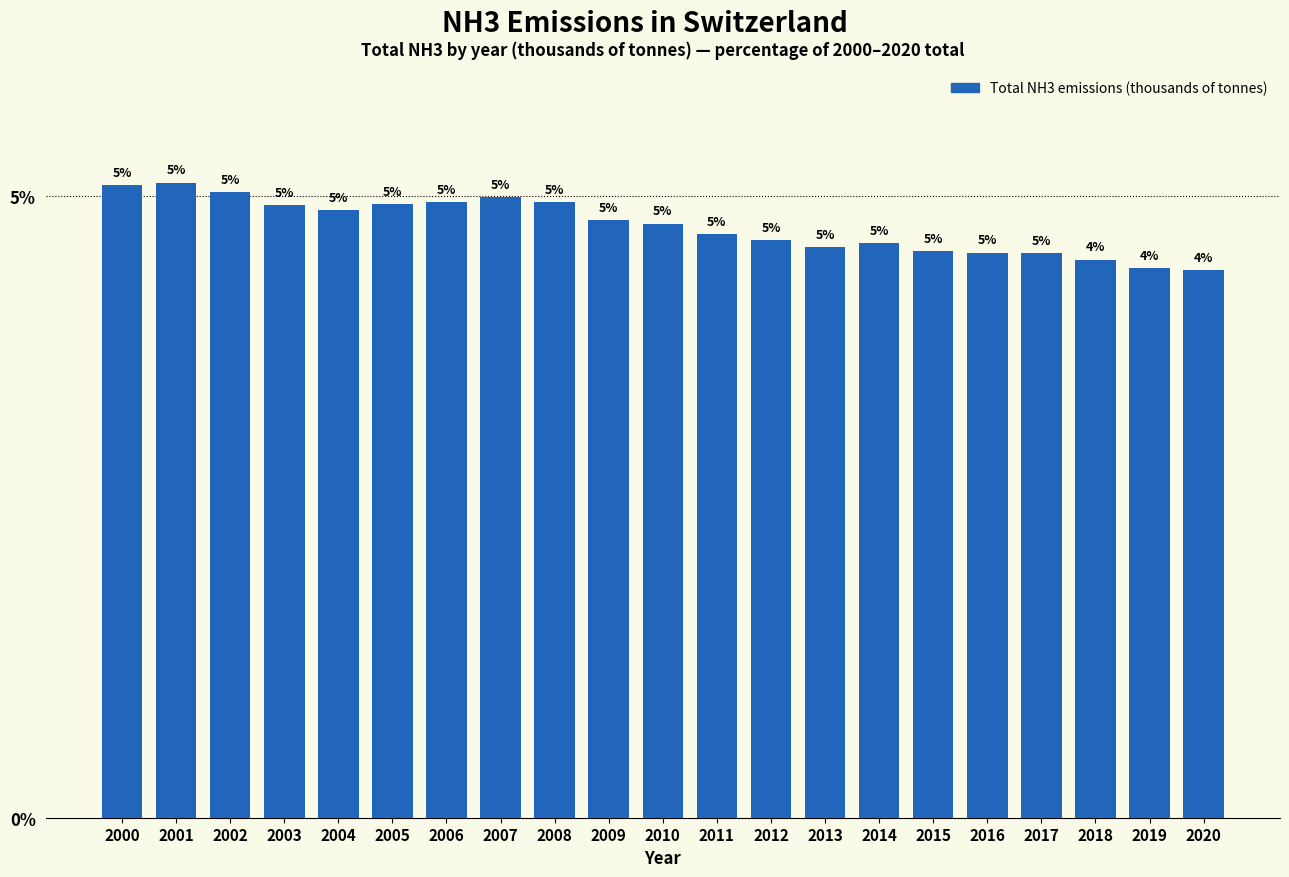

Which has a higher value, 2000 or 2006?

2000